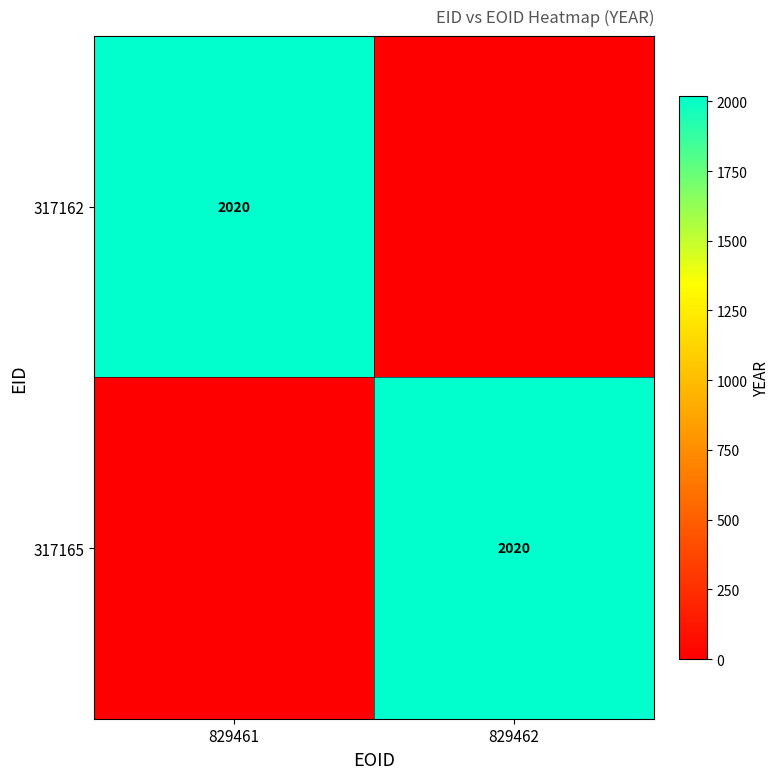

The value of 317165 at 829462 is 2020. True or false?

True